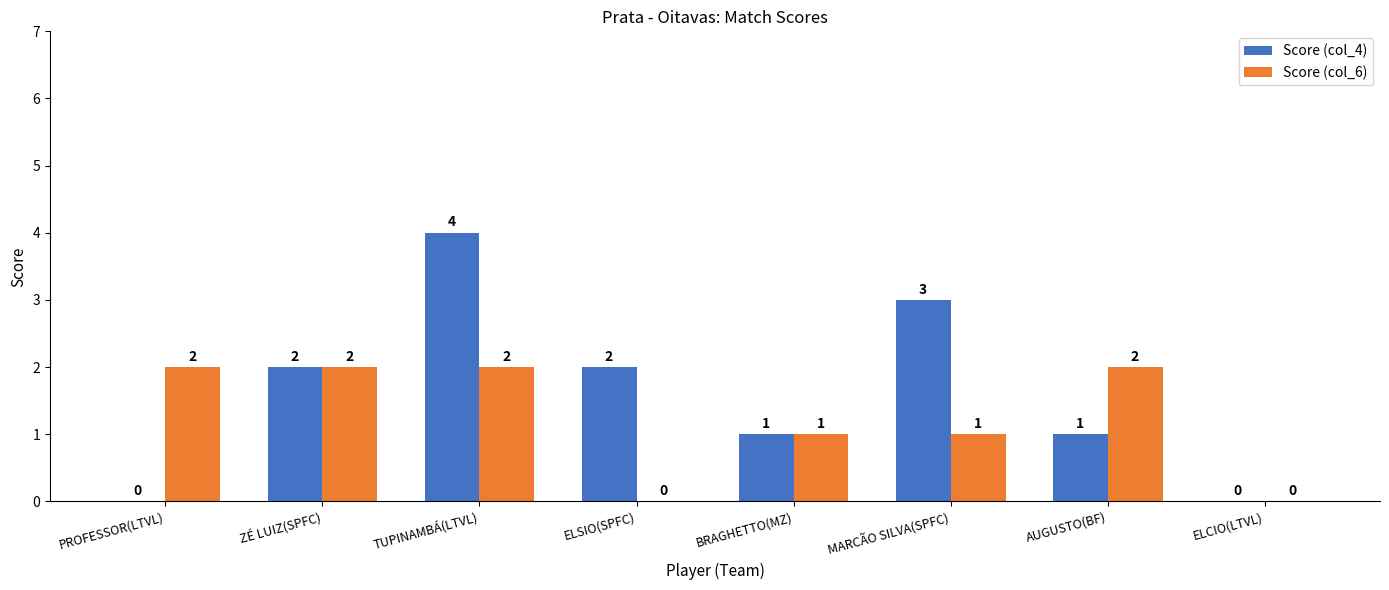

The Score (col_6) series shows 0 at ELCIO(LTVL). True or false?

True